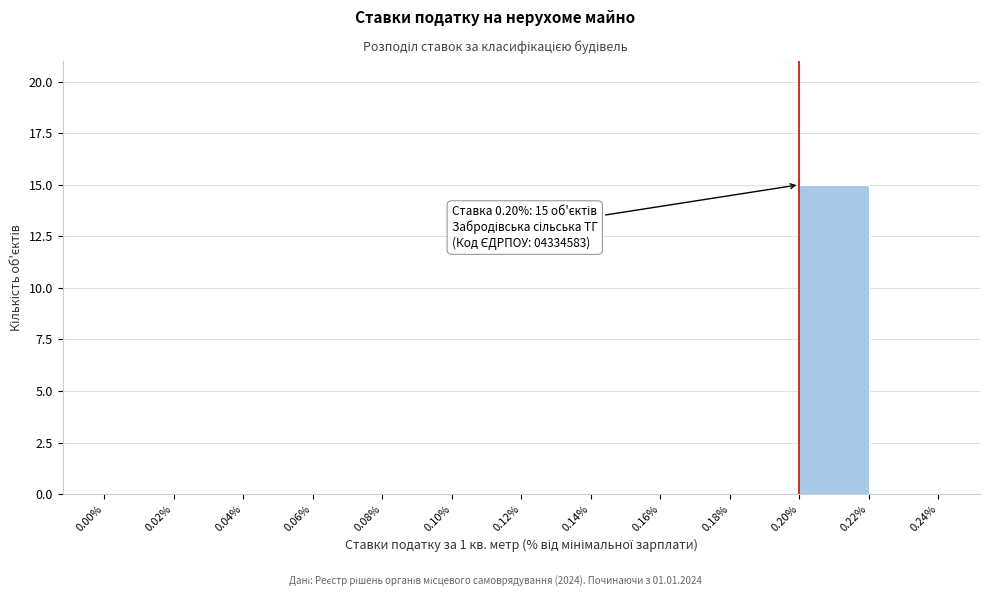

Over which range of the x-axis is the bar tallest?

0.20% to 0.22%